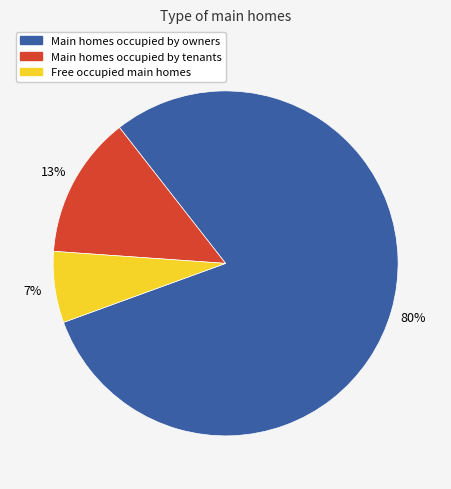

Is there a majority slice in this chart?

Yes